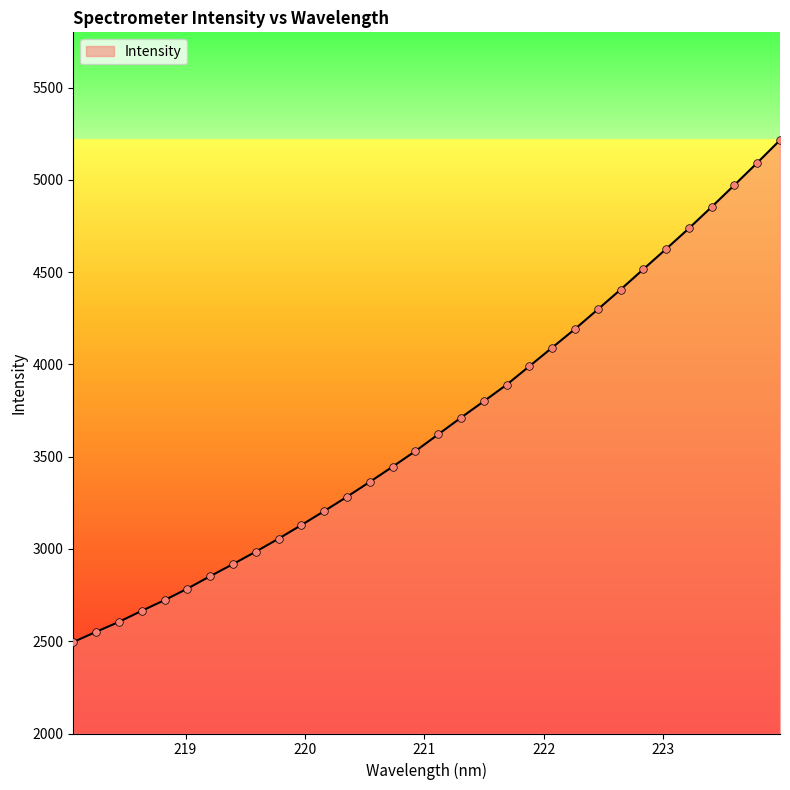

What is the maximum value shown in the chart?

5215.9